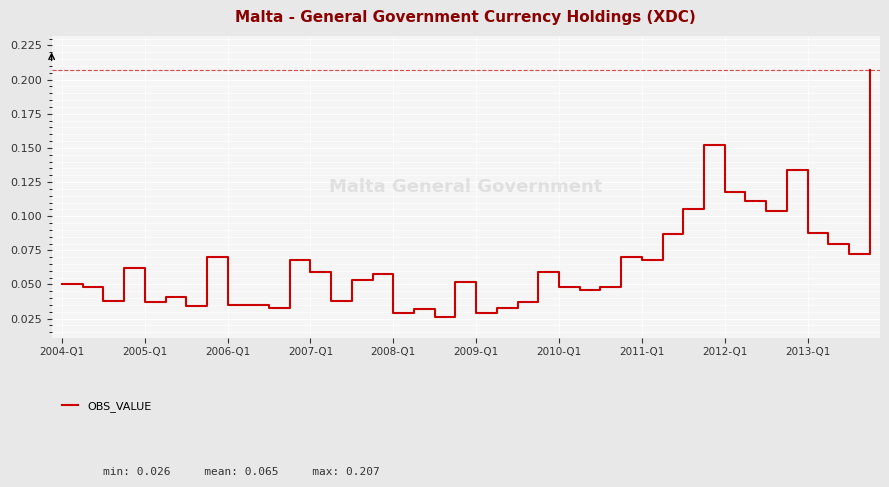

How many categories are shown in the chart?

40